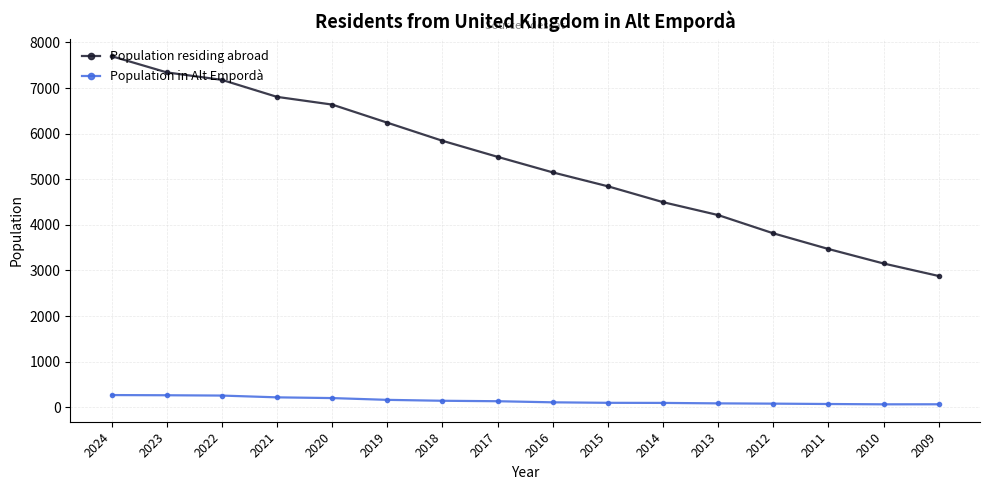

True or false: Population in Alt Empordà and Population residing abroad cross at least once.

False